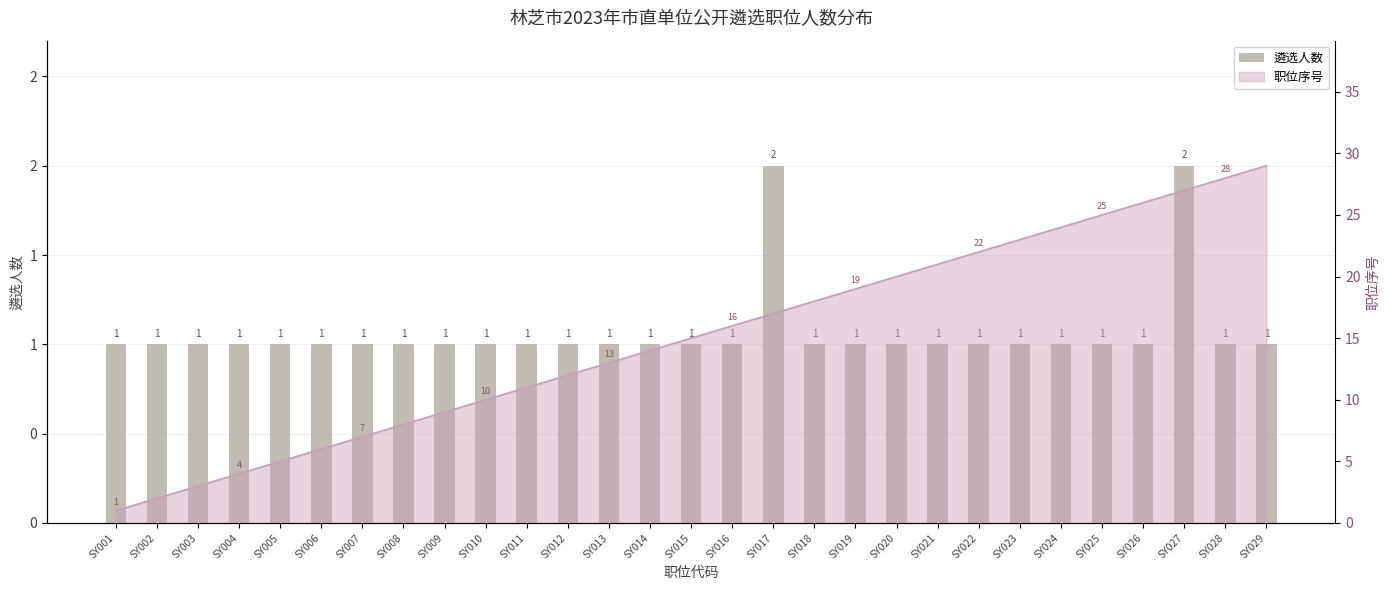

Is it true that the value at SY011 is 1?

True